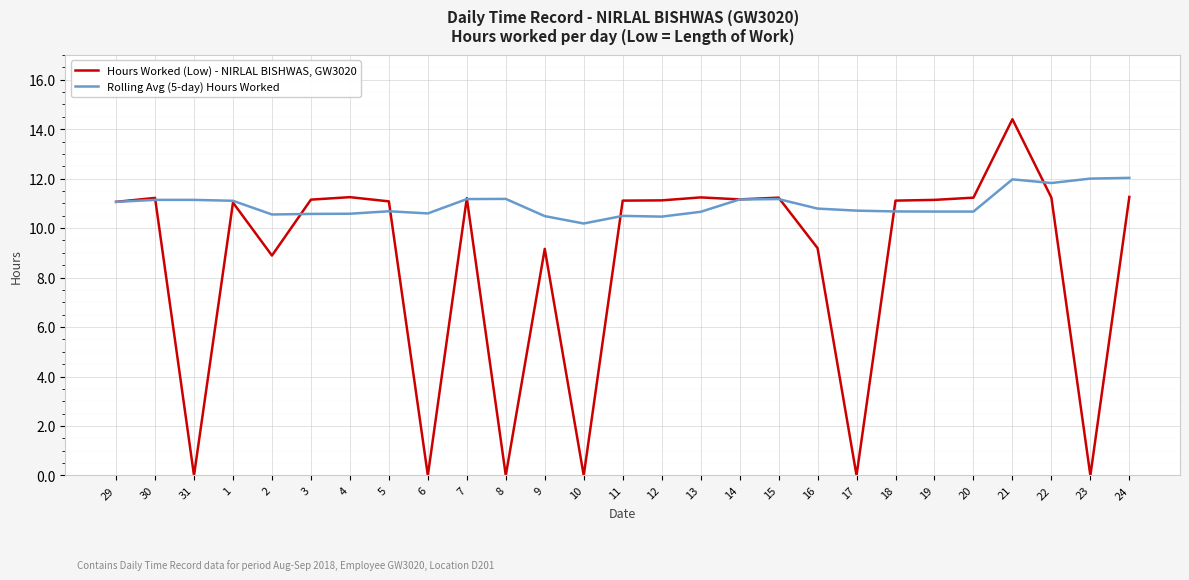

Rank the series by their average value, from highest to lowest.

Rolling Avg (5-day) Hours Worked, Hours Worked (Low) - NIRLAL BISHWAS, GW3020